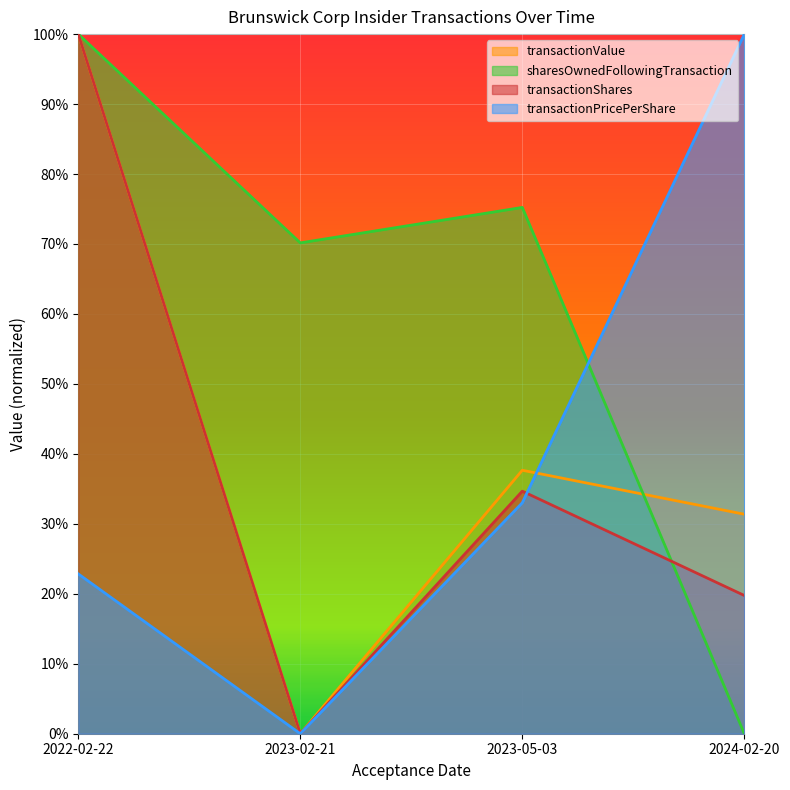

Between 2023-02-21 and 2024-02-20, which series saw the biggest shift?

transactionPricePerShare